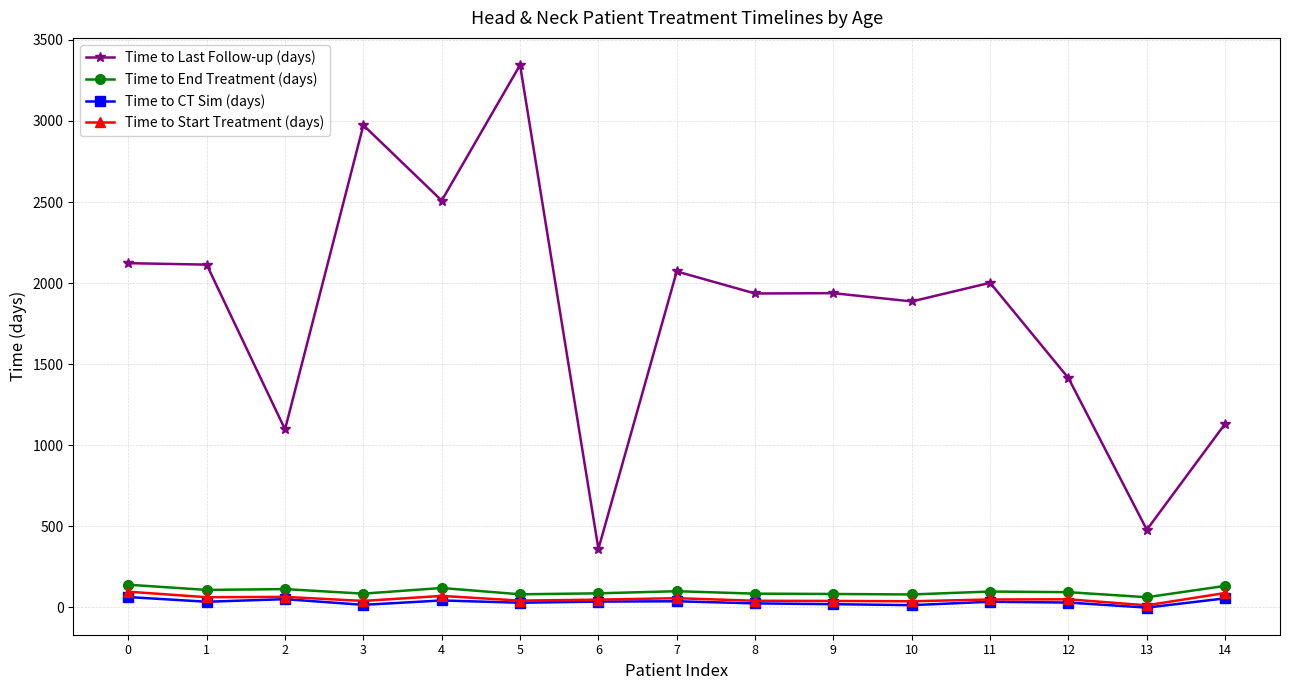

Between 3 and 13, which series saw the biggest shift?

Time to Last Follow-up (days)